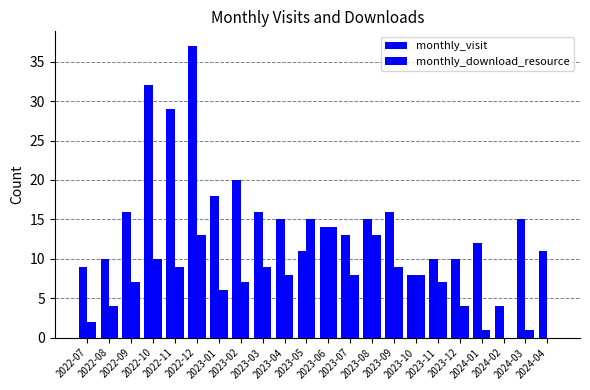

Reading right to left, what are all the values shown in this chart?

monthly_visit: 2024-04=11	2024-03=15	2024-02=4	2024-01=12	2023-12=10	2023-11=10	2023-10=8	2023-09=16	2023-08=15	2023-07=13	2023-06=14	2023-05=11	2023-04=15	2023-03=16	2023-02=20	2023-01=18	2022-12=37	2022-11=29	2022-10=32	2022-09=16	2022-08=10	2022-07=9
monthly_download_resource: 2024-04=0	2024-03=1	2024-02=0	2024-01=1	2023-12=4	2023-11=7	2023-10=8	2023-09=9	2023-08=13	2023-07=8	2023-06=14	2023-05=15	2023-04=8	2023-03=9	2023-02=7	2023-01=6	2022-12=13	2022-11=9	2022-10=10	2022-09=7	2022-08=4	2022-07=2